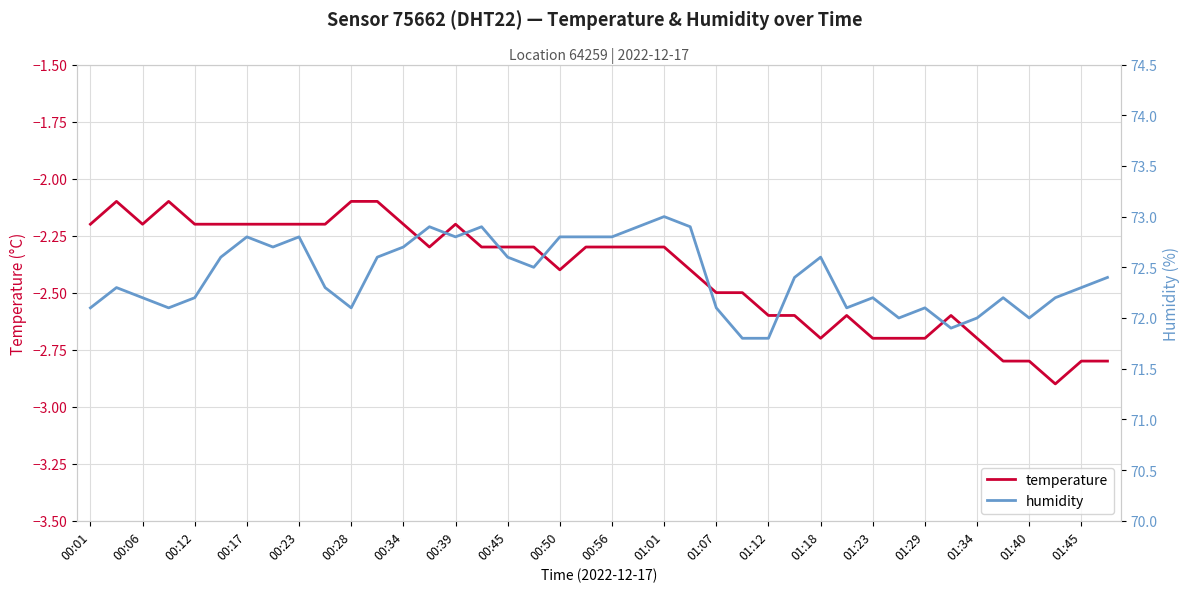

What is the sum of the temperature values at 01:34 and 00:01?

-4.9